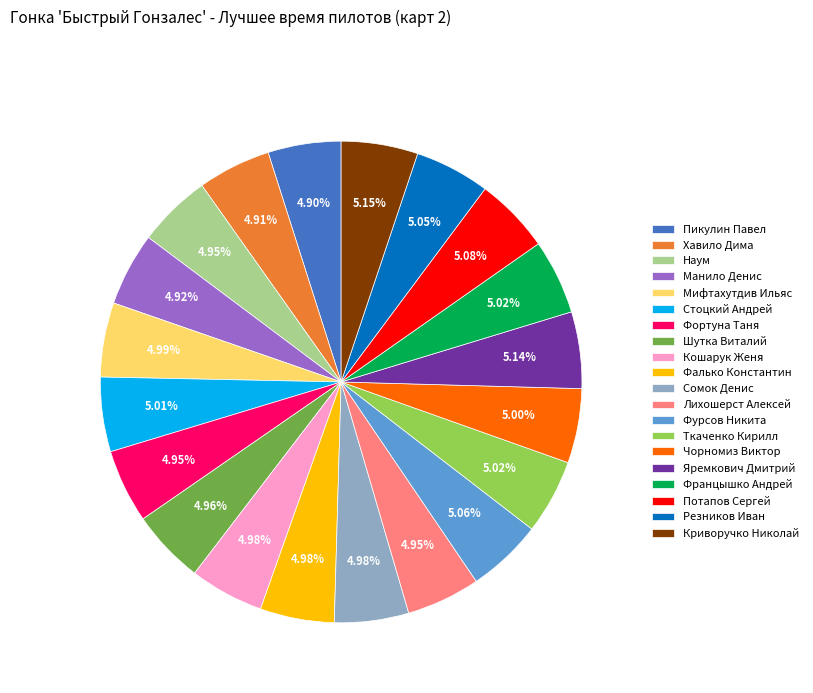

How many segments does this pie chart have?

20